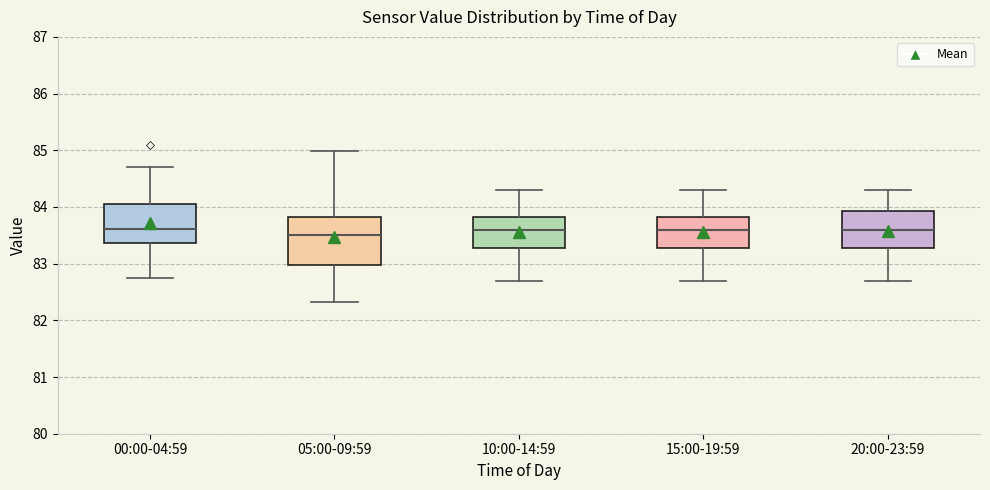

Reading left to right, read every box against the y-axis: the position of its median line, the range the box covers, and the ends of its whiskers. The values are not printed on the chart, so give them approximately, as read against the axis.

00:00-04:59: median 83.6, box 83.4 to 84.0, whiskers 82.7 to 84.7
05:00-09:59: median 83.5, box 83.0 to 83.8, whiskers 82.3 to 85.0
10:00-14:59: median 83.6, box 83.3 to 83.8, whiskers 82.7 to 84.3
15:00-19:59: median 83.6, box 83.3 to 83.8, whiskers 82.7 to 84.3
20:00-23:59: median 83.6, box 83.3 to 83.9, whiskers 82.7 to 84.3